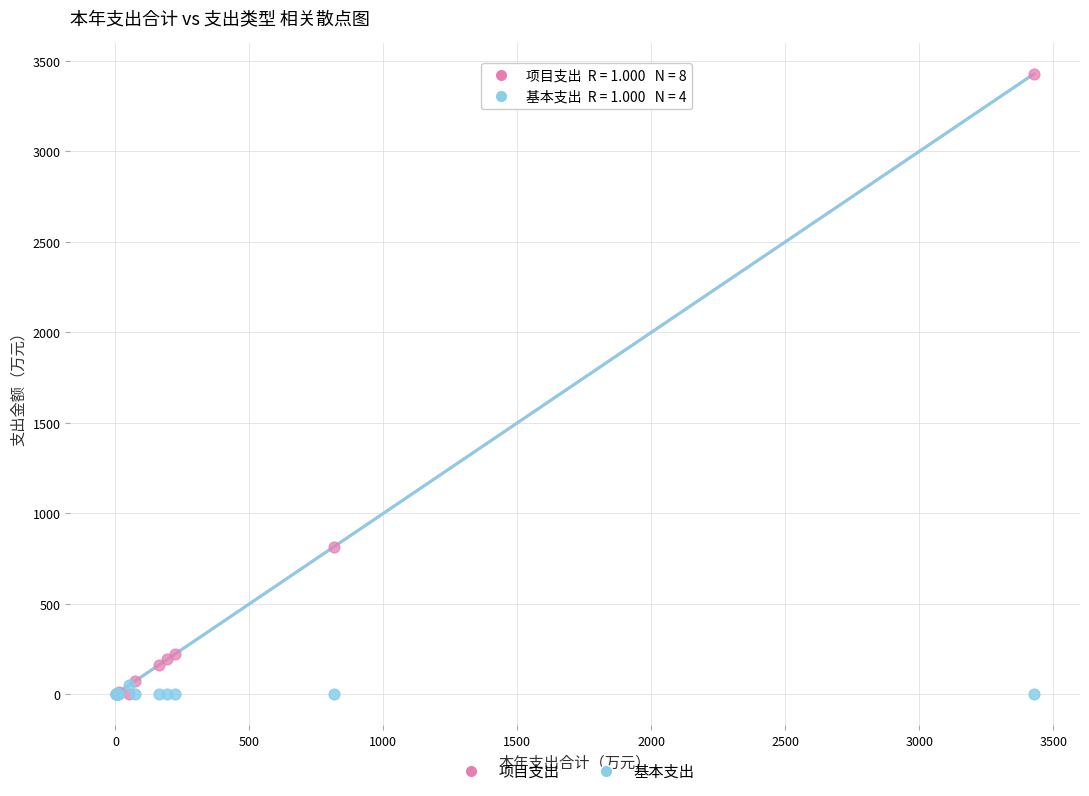

Which series contains the highest Y value?

项目支出